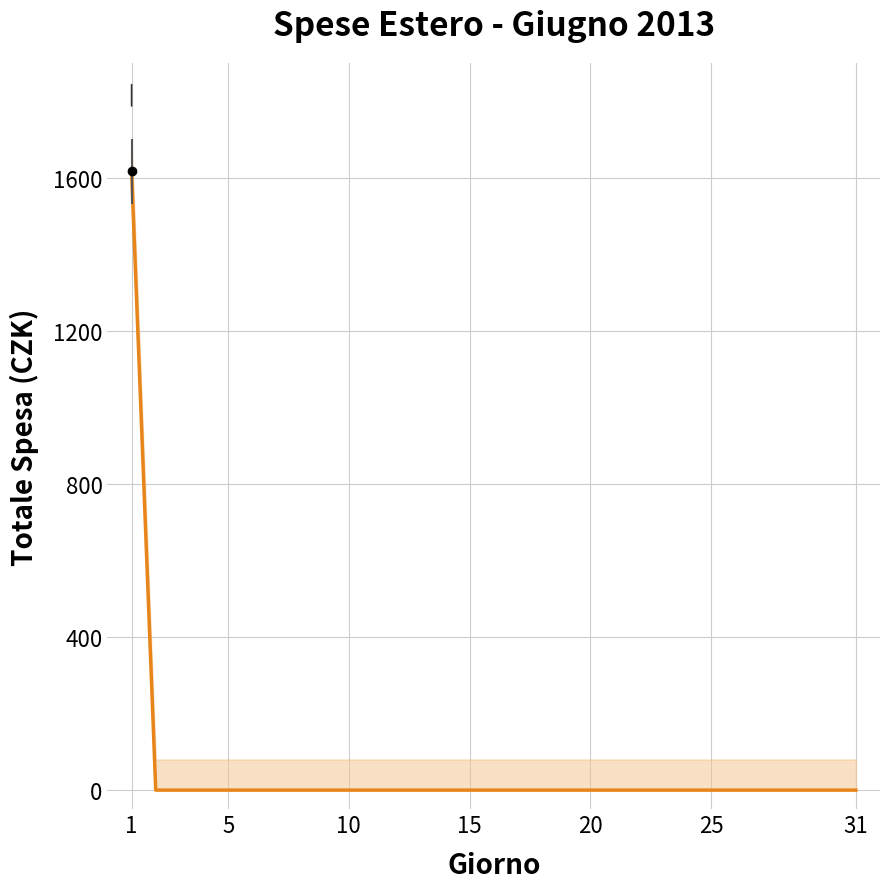

Where is the data nearest to the value 808?

1